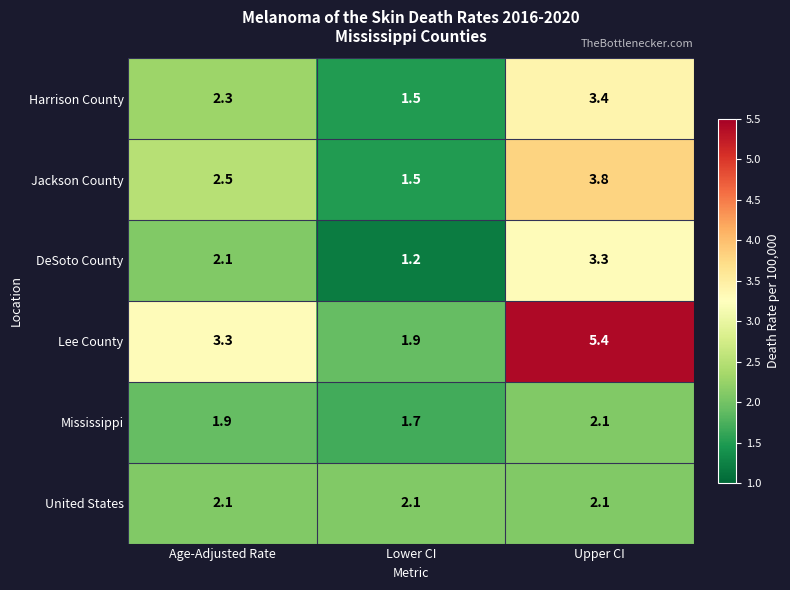

Reading left to right, list all the values displayed in this chart.

Harrison County: 2.3	1.5	3.4
Jackson County: 2.5	1.5	3.8
DeSoto County: 2.1	1.2	3.3
Lee County: 3.3	1.9	5.4
Mississippi: 1.9	1.7	2.1
United States: 2.1	2.1	2.1